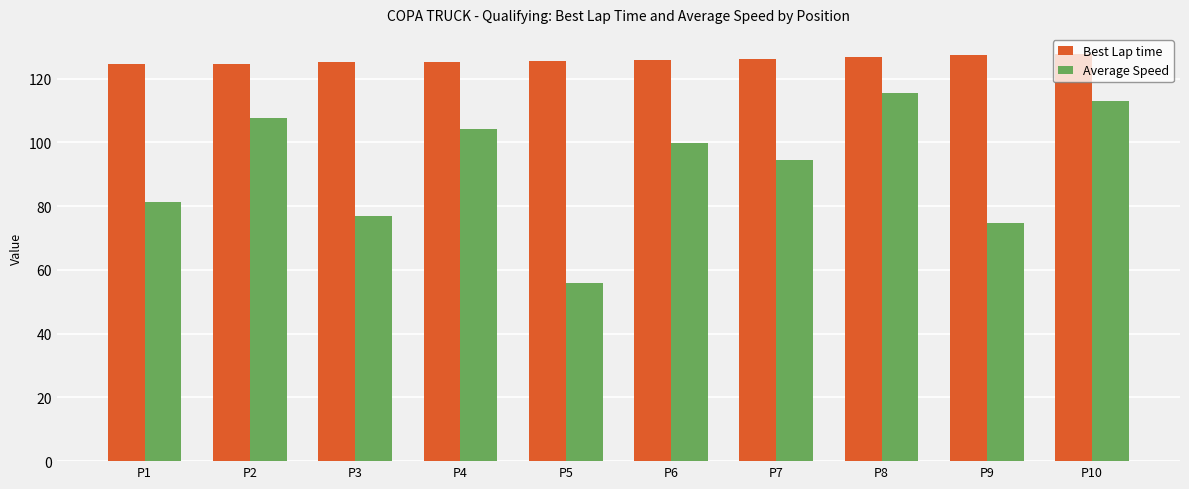

Is it true that Average Speed equals 56.0 at P5?

True